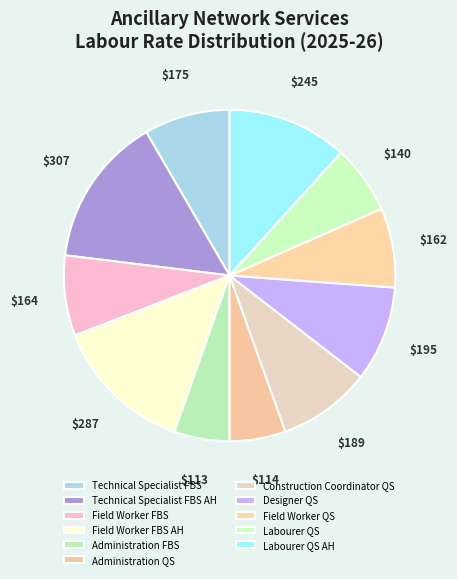

The Designer QS slice represents 1% of the pie. True or false?

False